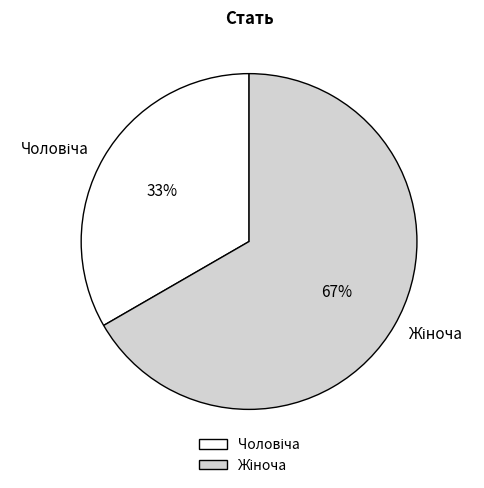

Is there any slice that represents more than half of the pie?

Yes